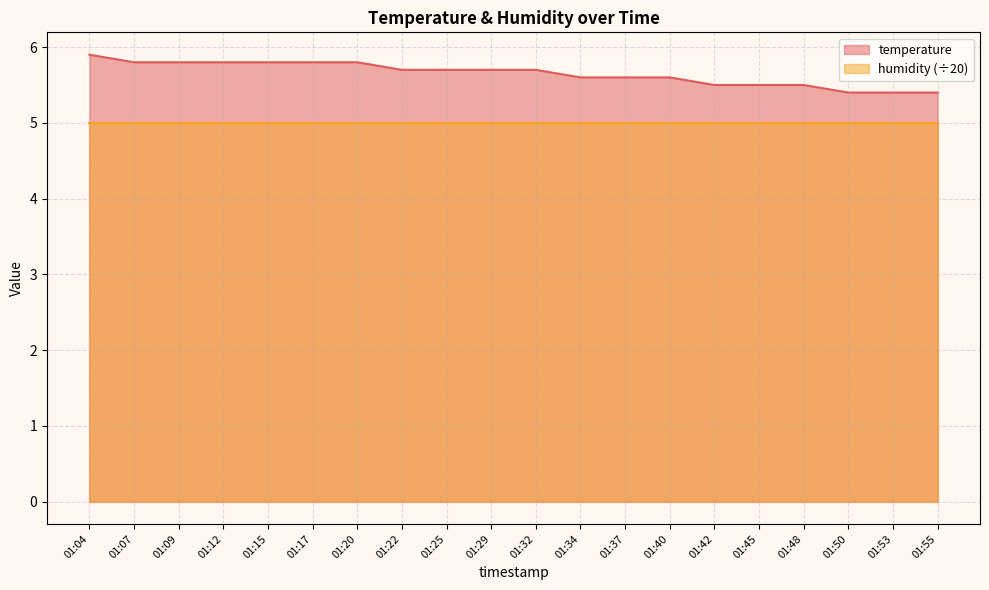

List the labels in order of value, smallest first.

01:50, 01:53, 01:55, 01:42, 01:45, 01:48, 01:34, 01:37, 01:40, 01:22, 01:25, 01:29, 01:32, 01:07, 01:09, 01:12, 01:15, 01:17, 01:20, 01:04